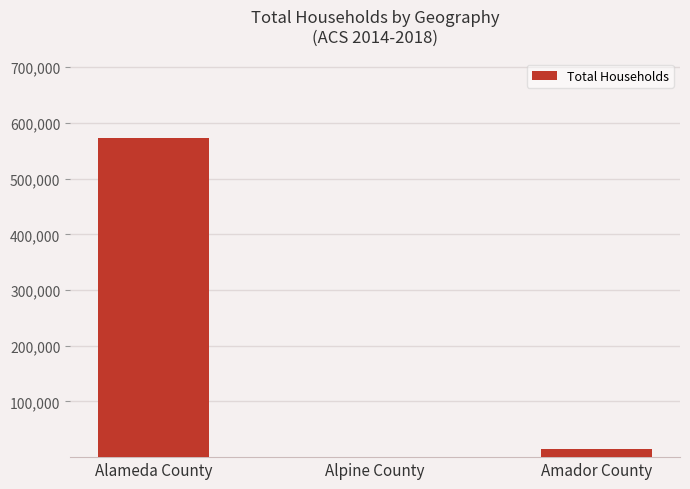

What is the greatest value displayed?

572870